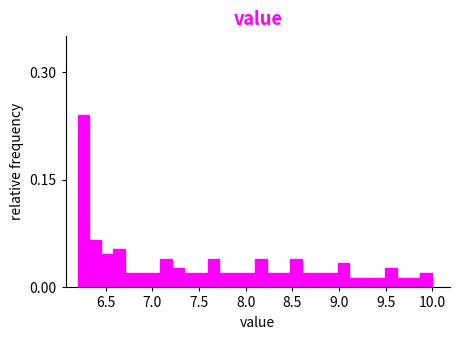

Read against the x-axis, roughly where is the centre of the tallest bar?

6.25